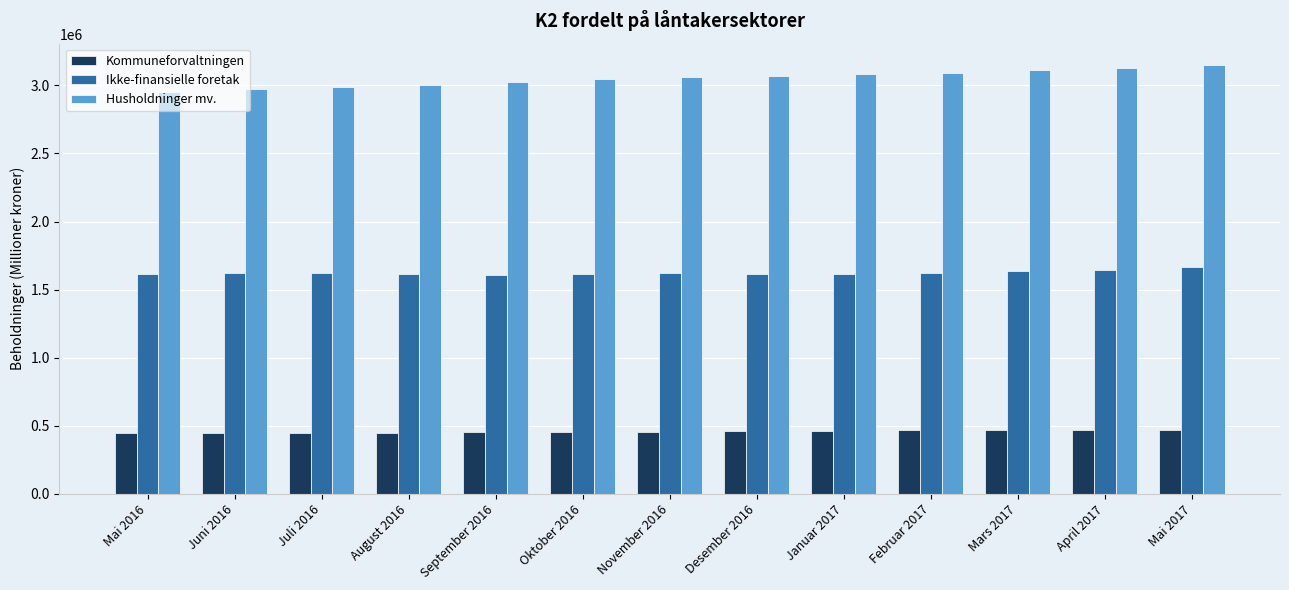

What is the average value of the Husholdninger mv. series?

3052170